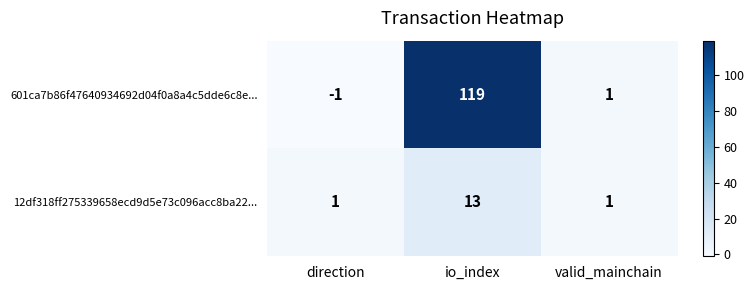

How many categories are shown in the chart?

3